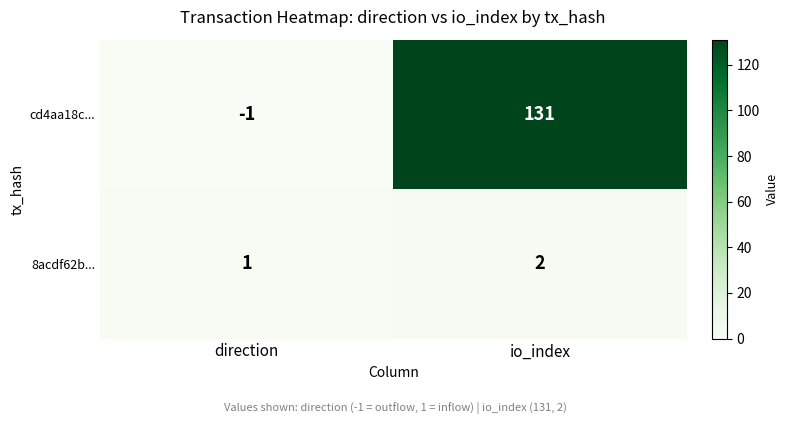

List the series in order of their overall mean, highest first.

cd4aa18c..., 8acdf62b...